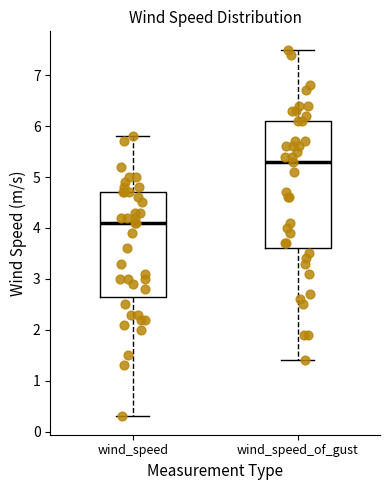

Where does the lower whisker of the box for wind_speed end on the y-axis? The values are not printed on the chart, so give them approximately, as read against the axis.

0.3